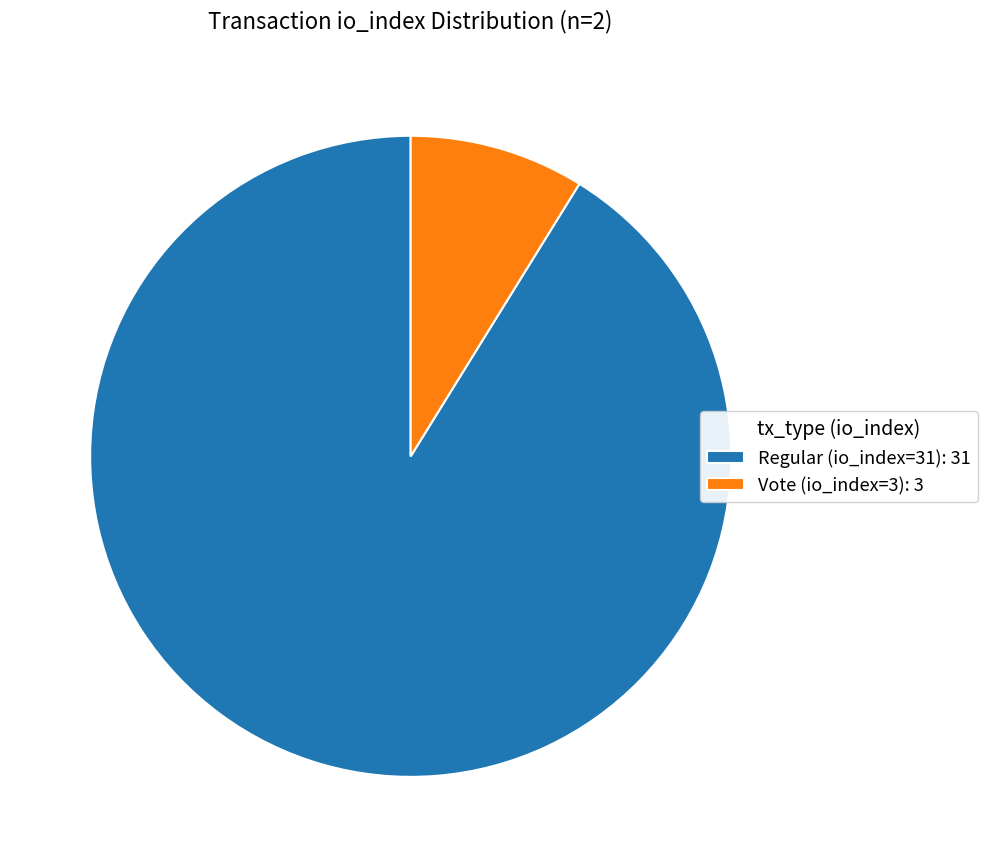

Rank the categories by value from highest to lowest.

Regular (io_index=31), Vote (io_index=3)